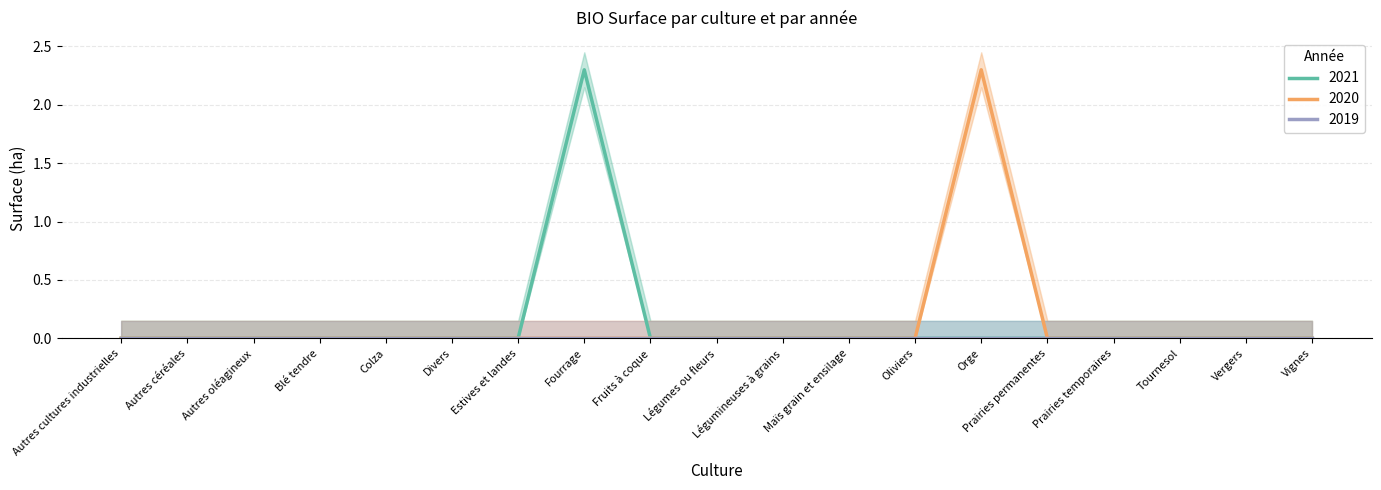

What is the highest value of the 2021 series?

2.3